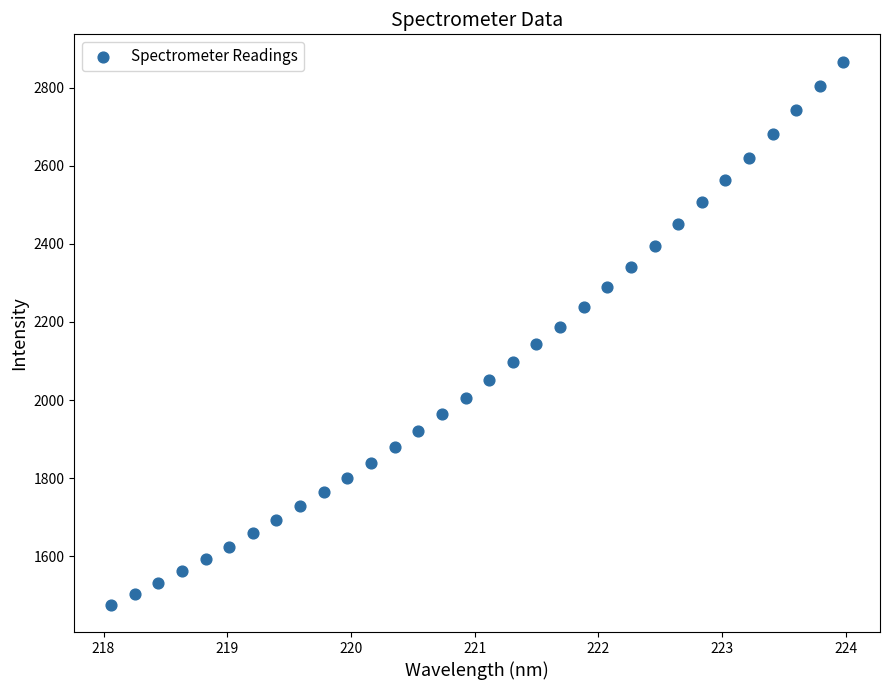

What is the range of Y values (max minus min)?

1391.0